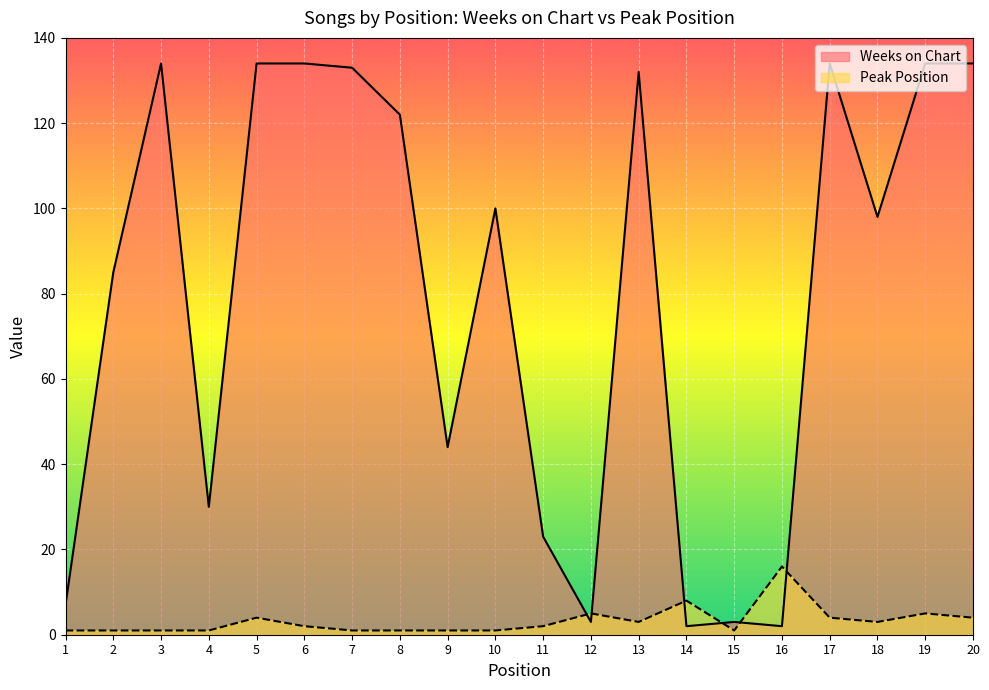

True or false: Weeks on Chart and Peak Position cross at least once.

True